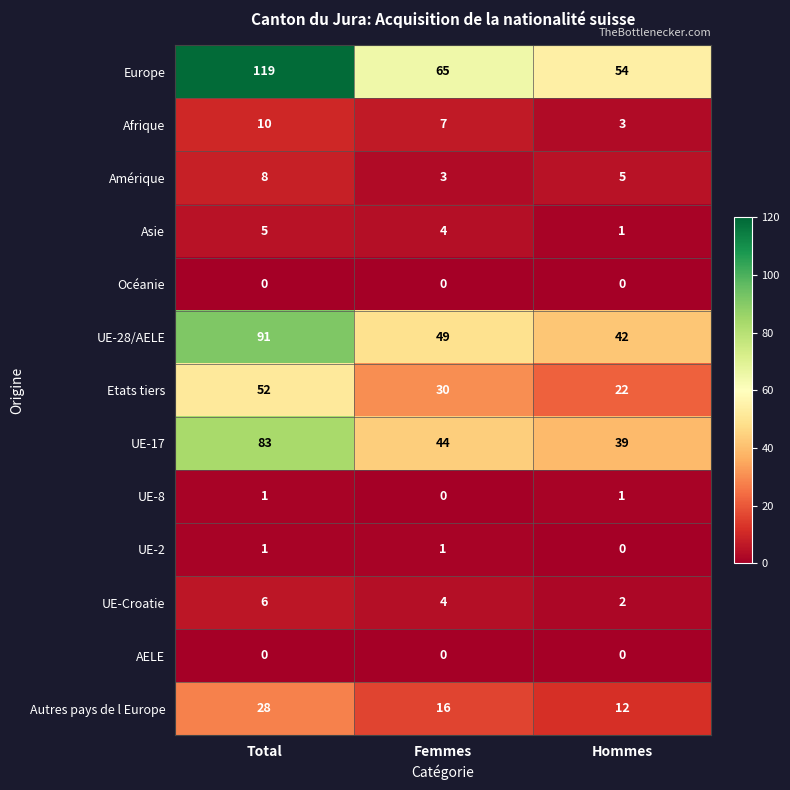

True or false: Asie has a value of 5 at Total.

True